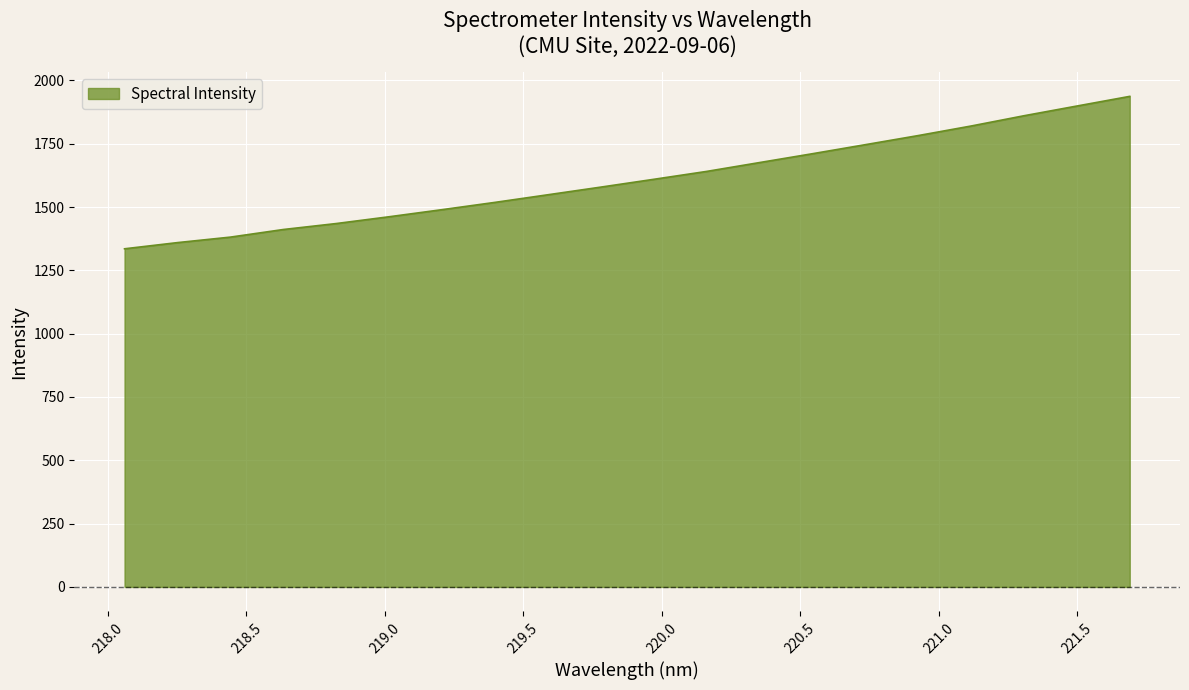

What is the greatest value displayed?

1936.8